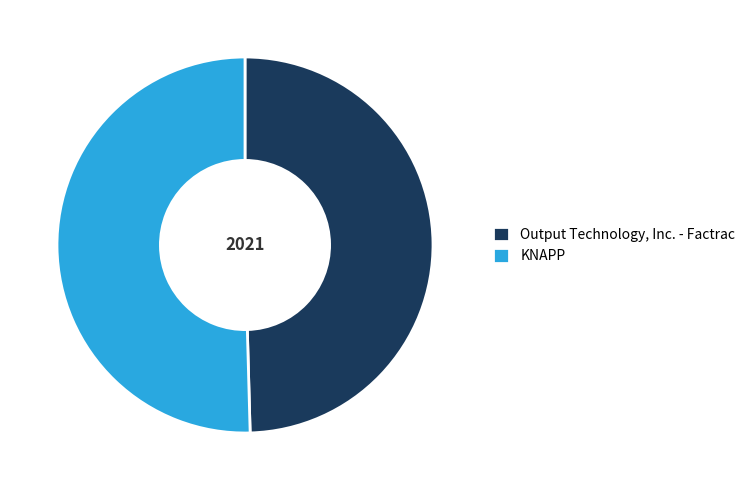

How many slices are in this pie chart?

2